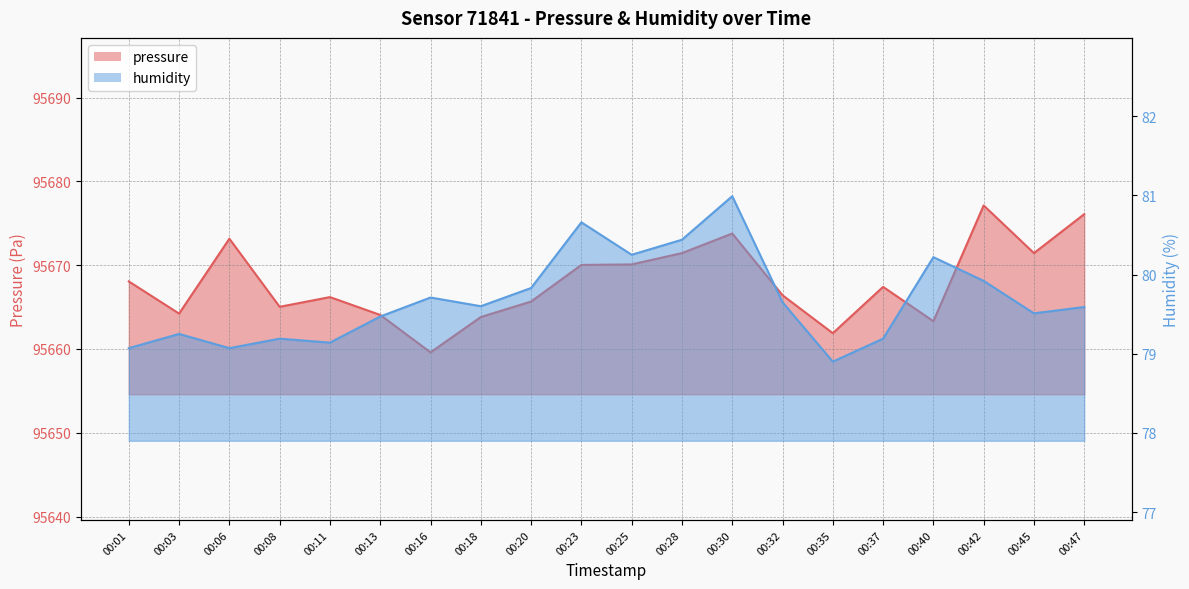

List the labels in order of humidity value, smallest first.

00:35, 00:01, 00:06, 00:11, 00:08, 00:37, 00:03, 00:13, 00:45, 00:47, 00:18, 00:32, 00:16, 00:20, 00:42, 00:40, 00:25, 00:28, 00:23, 00:30